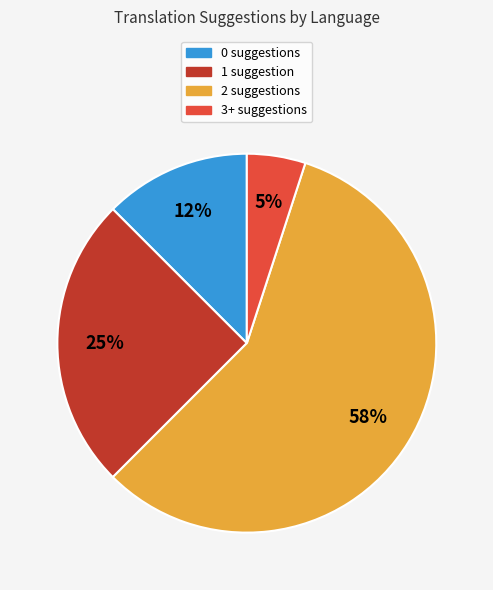

To the nearest percent, what percentage of the pie is 2 suggestions?

58%